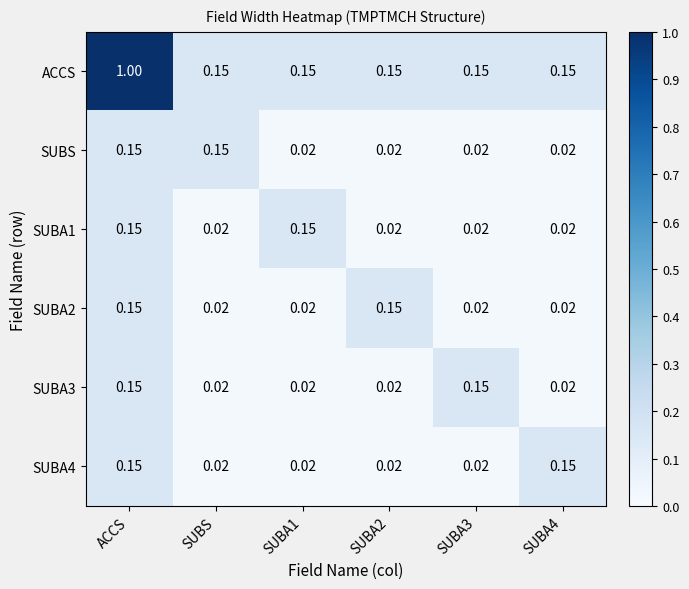

Which series has the largest total across all categories?

ACCS